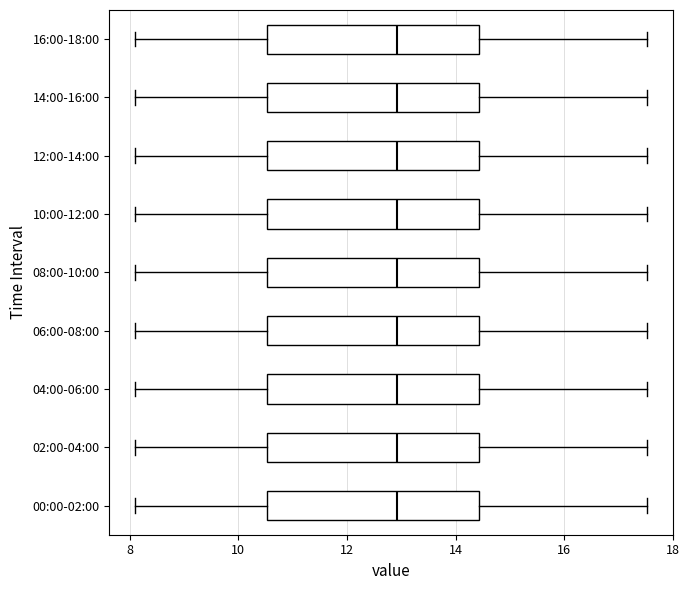

Reading bottom to top, read every box against the x-axis: the position of its median line, the range the box covers, and the ends of its whiskers. The values are not printed on the chart, so give them approximately, as read against the axis.

00:00-02:00: median 13.0, box 10.6 to 14.4, whiskers 8.2 to 17.6
02:00-04:00: median 13.0, box 10.6 to 14.4, whiskers 8.2 to 17.6
04:00-06:00: median 13.0, box 10.6 to 14.4, whiskers 8.2 to 17.6
06:00-08:00: median 13.0, box 10.6 to 14.4, whiskers 8.2 to 17.6
08:00-10:00: median 13.0, box 10.6 to 14.4, whiskers 8.2 to 17.6
10:00-12:00: median 13.0, box 10.6 to 14.4, whiskers 8.2 to 17.6
12:00-14:00: median 13.0, box 10.6 to 14.4, whiskers 8.2 to 17.6
14:00-16:00: median 13.0, box 10.6 to 14.4, whiskers 8.2 to 17.6
16:00-18:00: median 13.0, box 10.6 to 14.4, whiskers 8.2 to 17.6